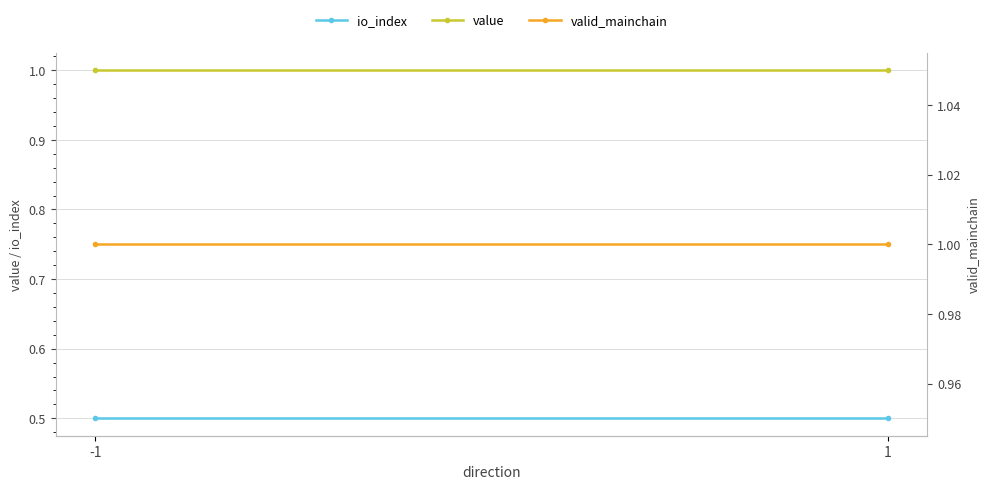

True or false: value has a value of 1.0 at -1.

True